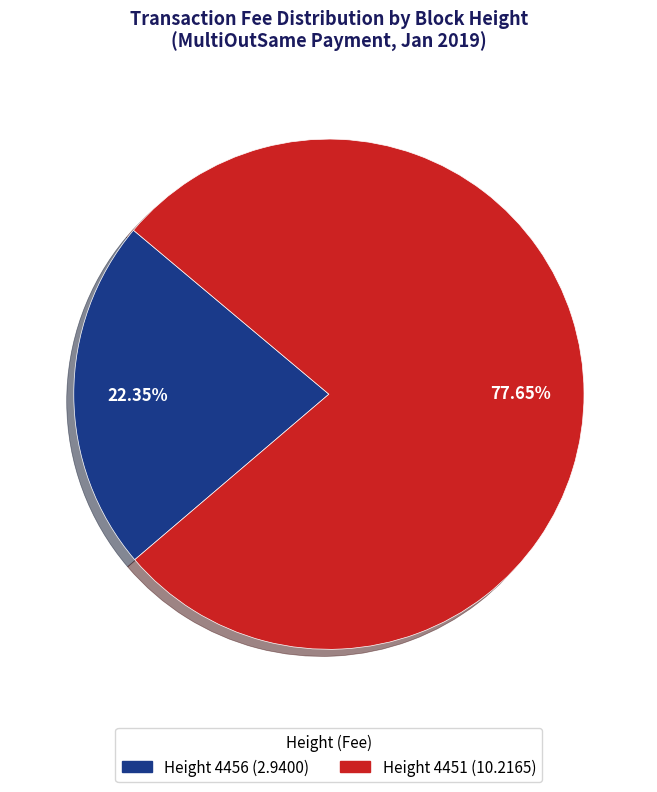

Rank the categories by value from lowest to highest.

Height 4456 (2.9400), Height 4451 (10.2165)